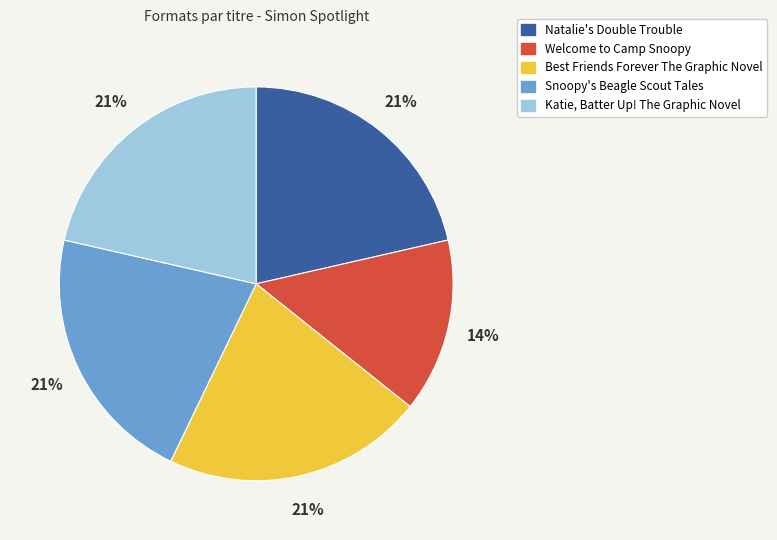

Between Welcome to Camp Snoopy and Natalie's Double Trouble, which is larger?

Natalie's Double Trouble